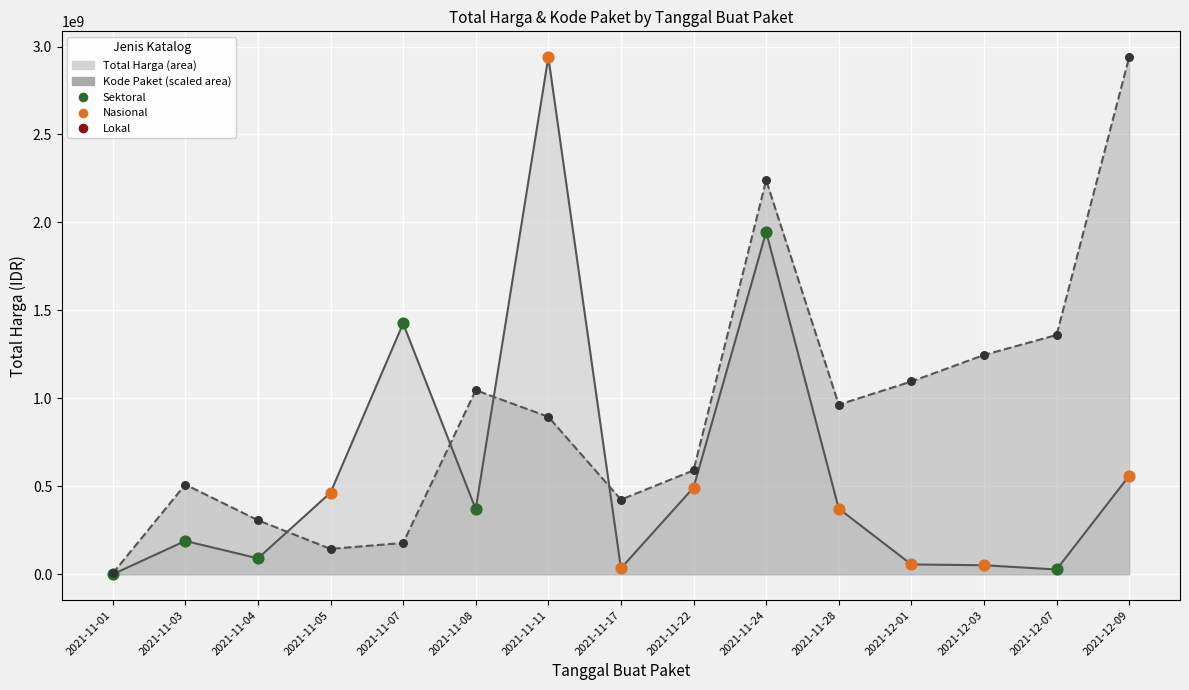

What are all the series names shown in the legend?

Total Harga, Kode Paket